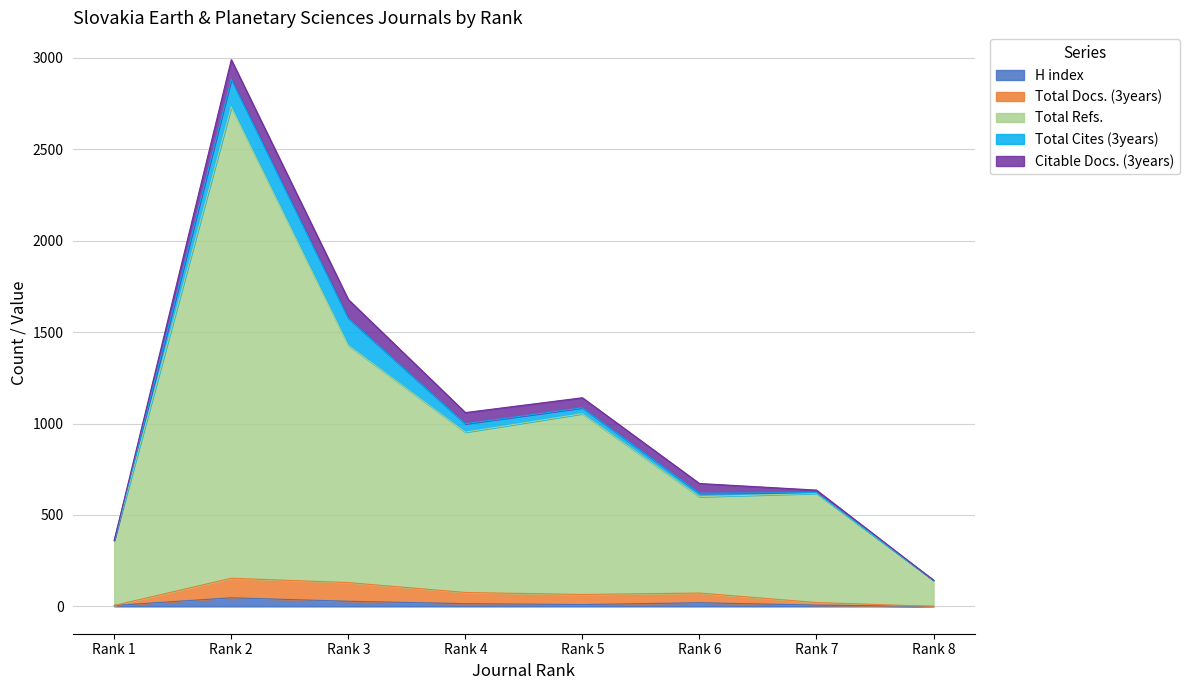

What is the average value of the H index series?

16